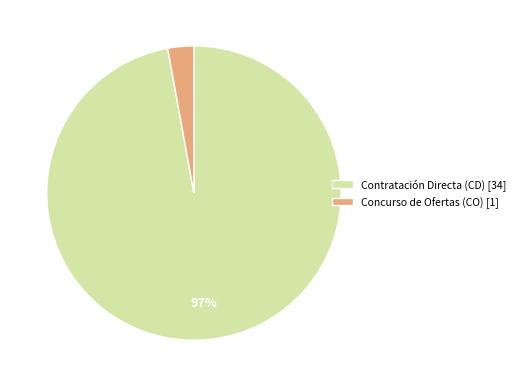

Is it true that Contratación Directa (CD) is 97% of the pie?

True